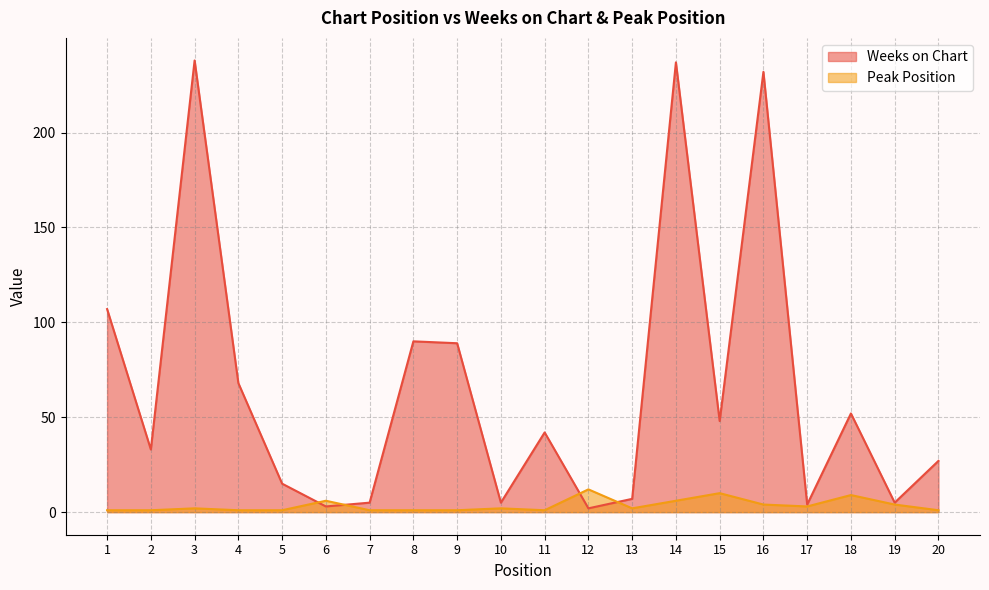

What is the average value of the Weeks on Chart series?

65